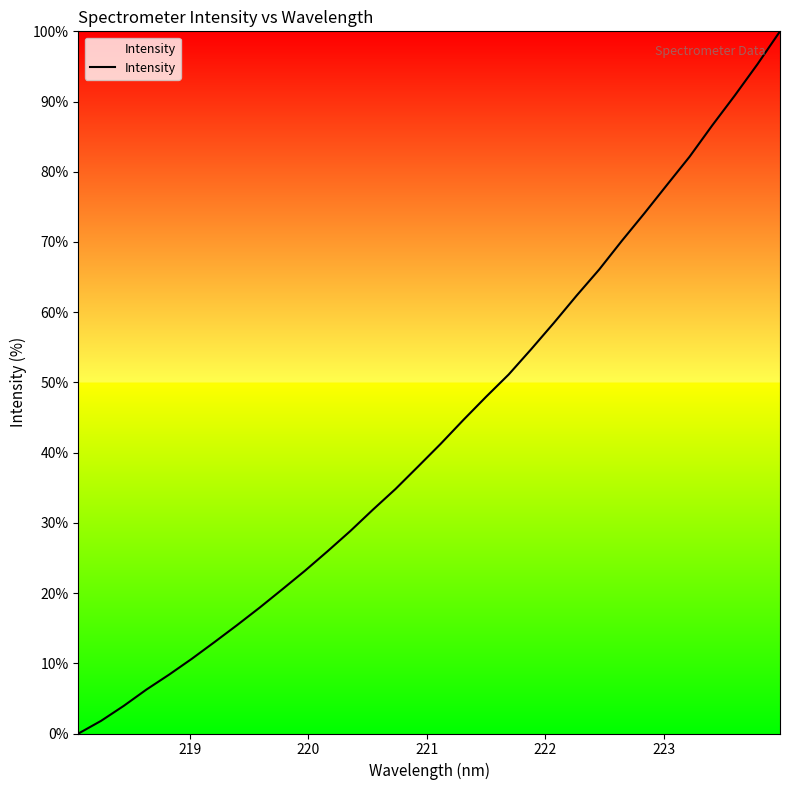

What is the difference between the maximum and minimum values?

100.0